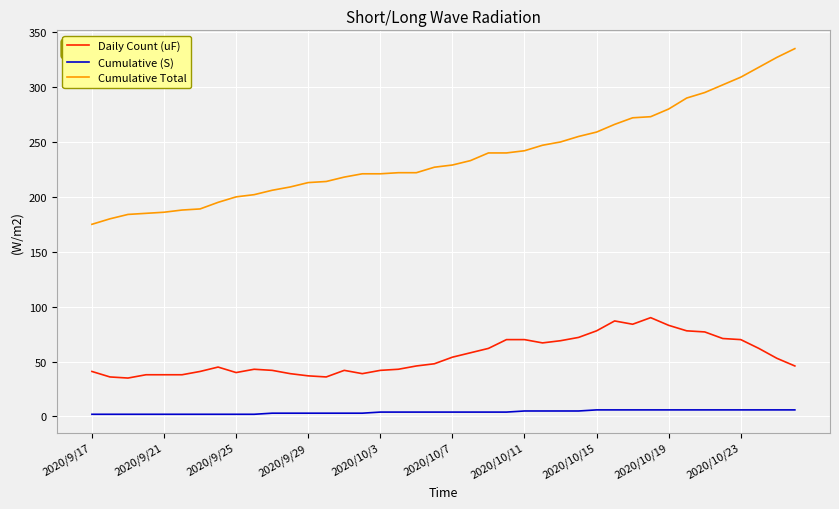

True or false: Daily Count (uF) and Cumulative Total intersect in this chart.

False